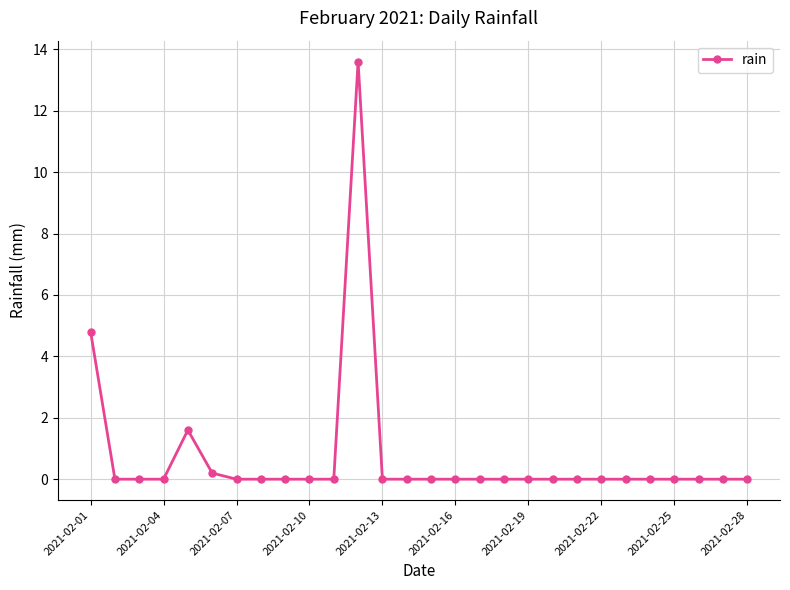

What is the greatest value displayed?

13.6